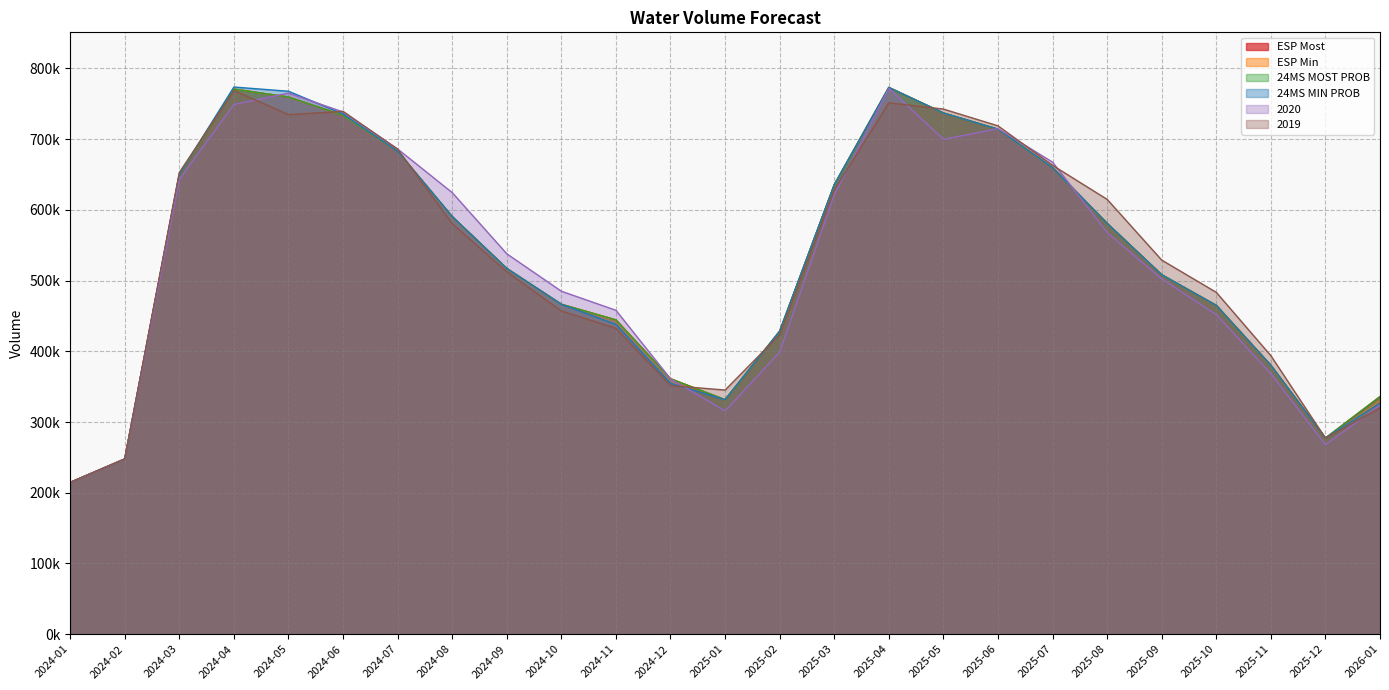

List the labels in order of ESP Most value, largest first.

2025-04, 2024-04, 2024-05, 2025-05, 2024-06, 2025-06, 2024-07, 2025-07, 2024-03, 2025-03, 2024-08, 2025-08, 2024-09, 2025-09, 2024-10, 2025-10, 2024-11, 2025-02, 2025-11, 2024-12, 2026-01, 2025-01, 2025-12, 2024-02, 2024-01